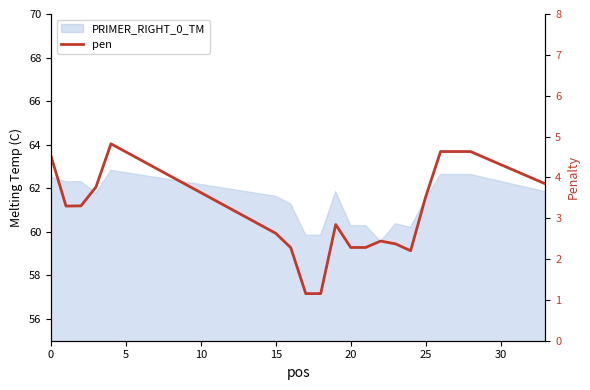

How many interior local valleys (lower than both neighbors) does the data have?

2